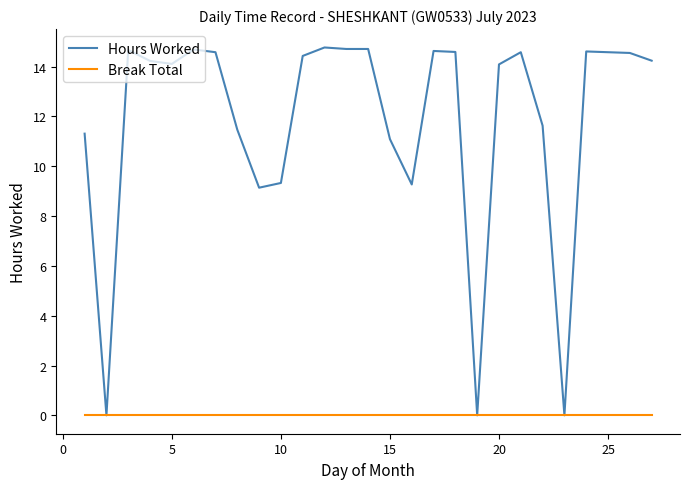

Rank the series by their maximum value, from lowest to highest.

Break Total, Hours Worked